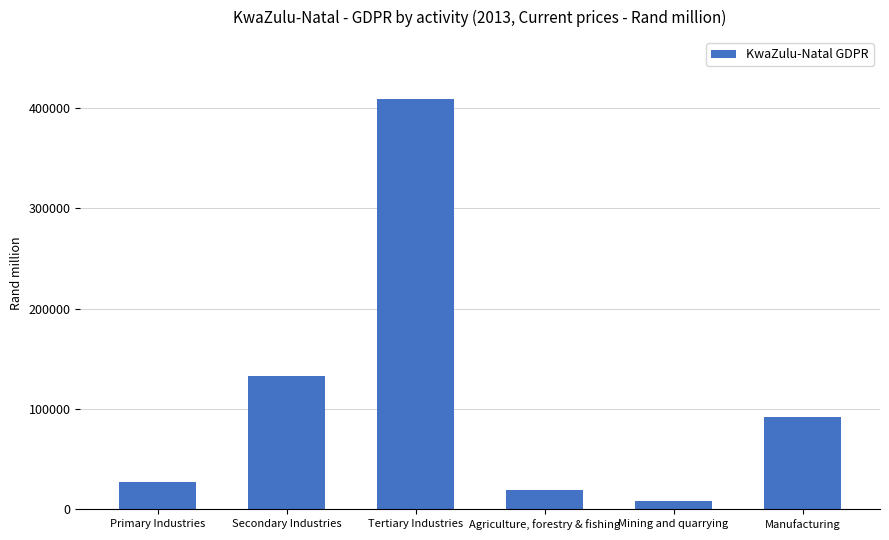

What is the maximum value shown in the chart?

409057.2